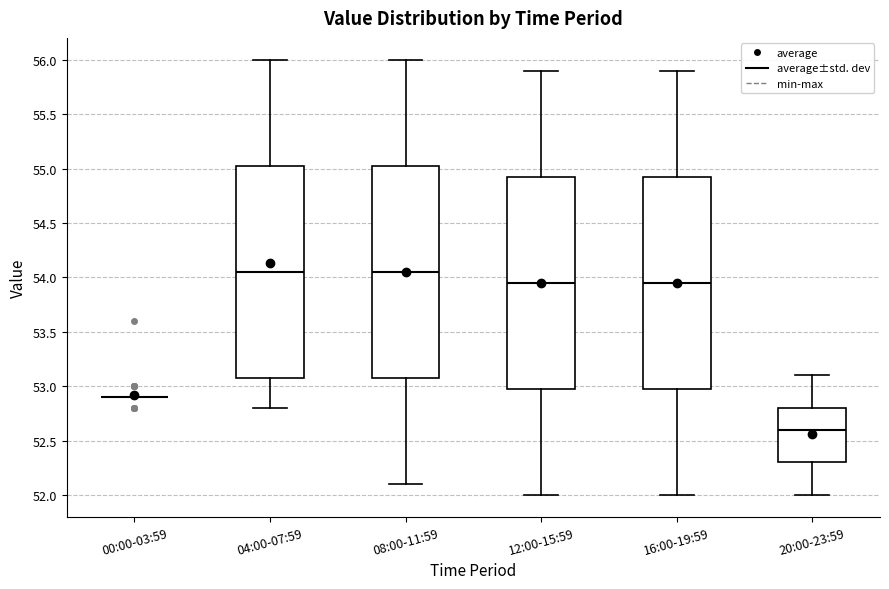

Reading left to right, read every box against the y-axis: the position of its median line, the range the box covers, and the ends of its whiskers. The values are not printed on the chart, so give them approximately, as read against the axis.

00:00-03:59: box collapsed to a line at 52.90, whiskers 52.90 to 52.90
04:00-07:59: median 54.05, box 53.10 to 55.05, whiskers 52.80 to 56.00
08:00-11:59: median 54.05, box 53.10 to 55.05, whiskers 52.10 to 56.00
12:00-15:59: median 53.95, box 53.00 to 54.95, whiskers 52.00 to 55.90
16:00-19:59: median 53.95, box 53.00 to 54.95, whiskers 52.00 to 55.90
20:00-23:59: median 52.60, box 52.30 to 52.80, whiskers 52.00 to 53.10